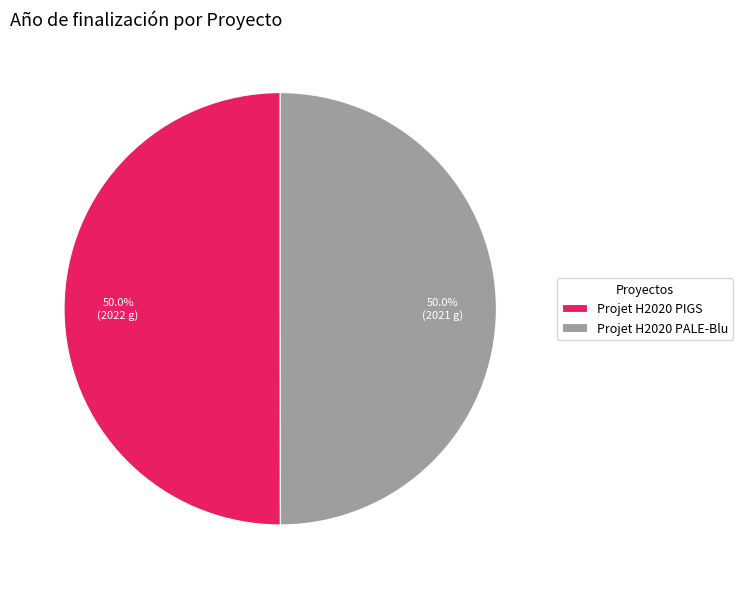

To the nearest percent, what percentage of the pie is Projet H2020 PALE-Blu?

50%